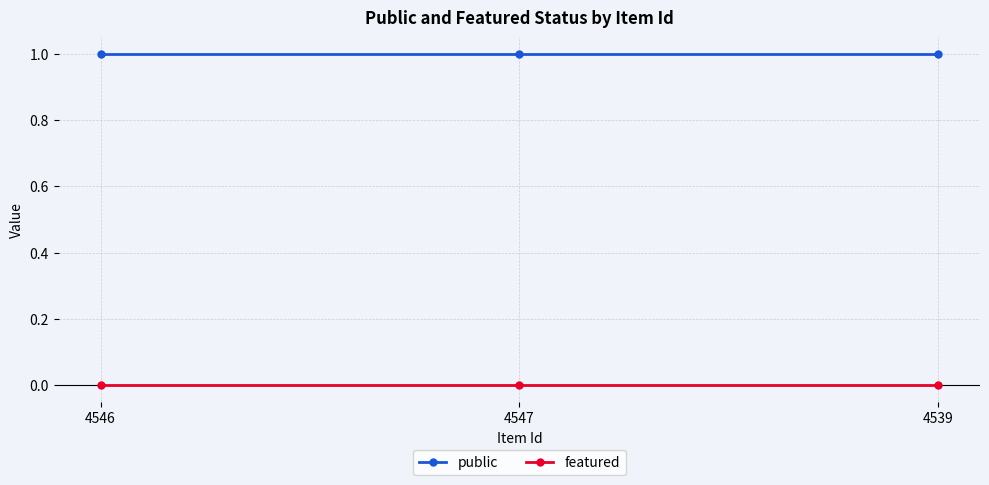

The public series shows 1 at 4546. True or false?

True